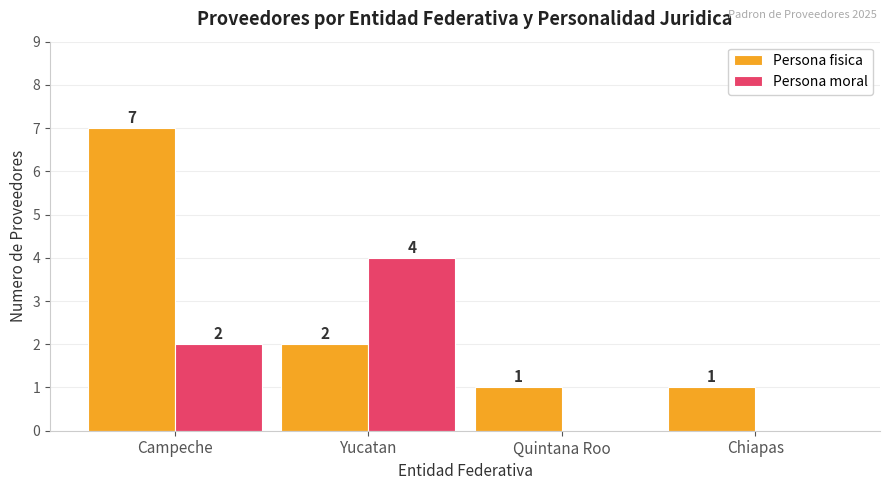

At which category is the sum across all series the highest?

Campeche